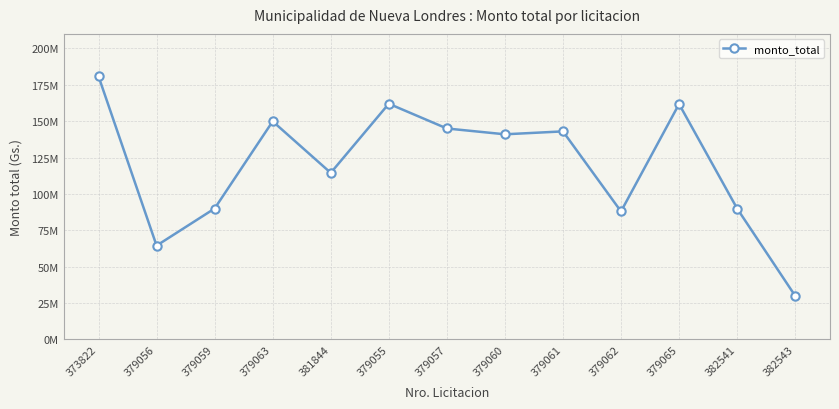

What is the sum of the values at 379055 and 382543?

192000000